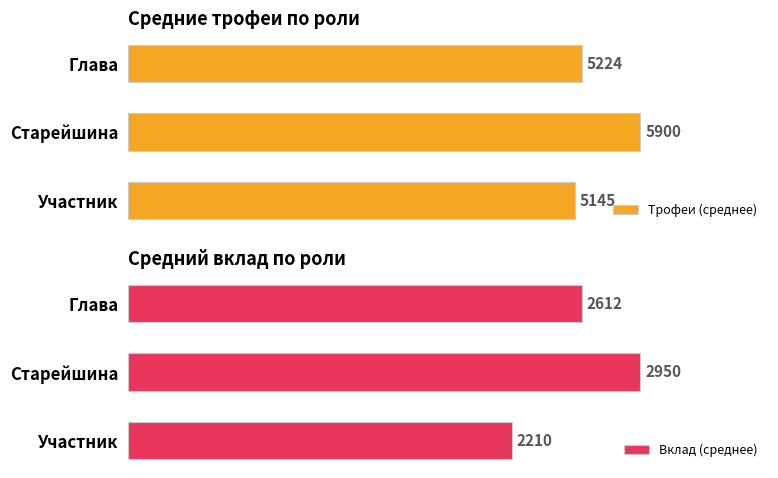

What is the minimum value shown in the chart?

2210.3